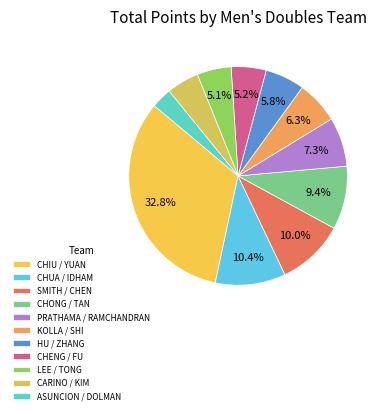

Do LEE / TONG and CHENG / FU together represent more than half of the pie?

No